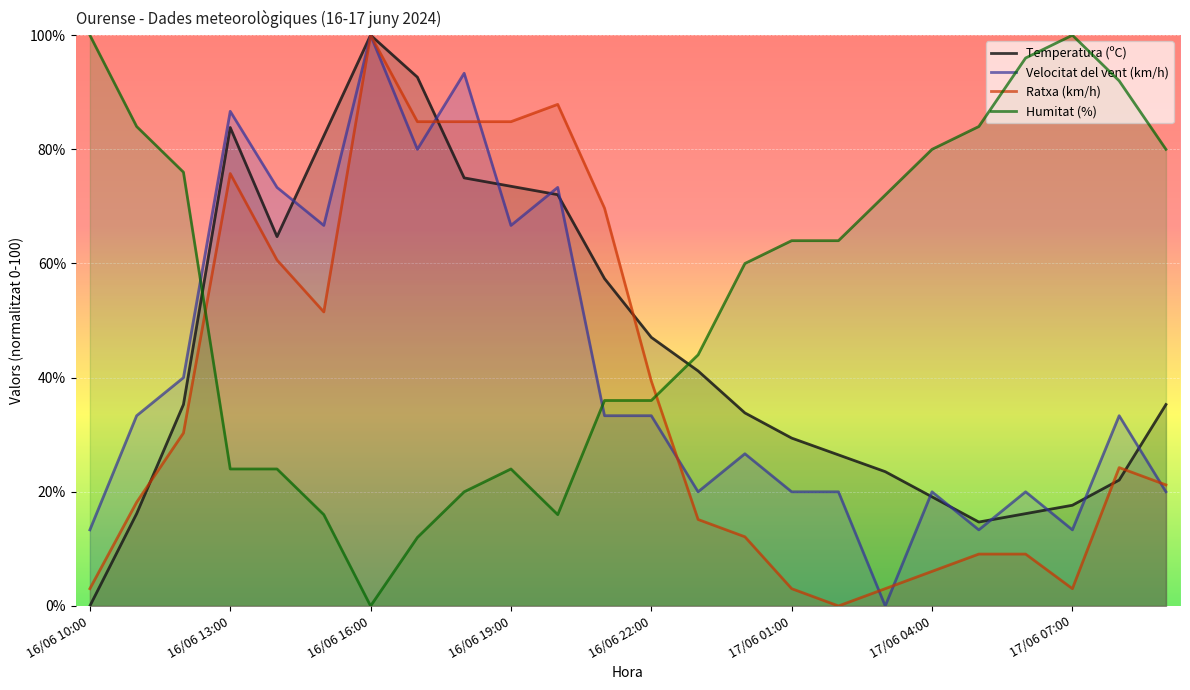

At which label does Humitat (%) first exceed 64?

16/06 10:00